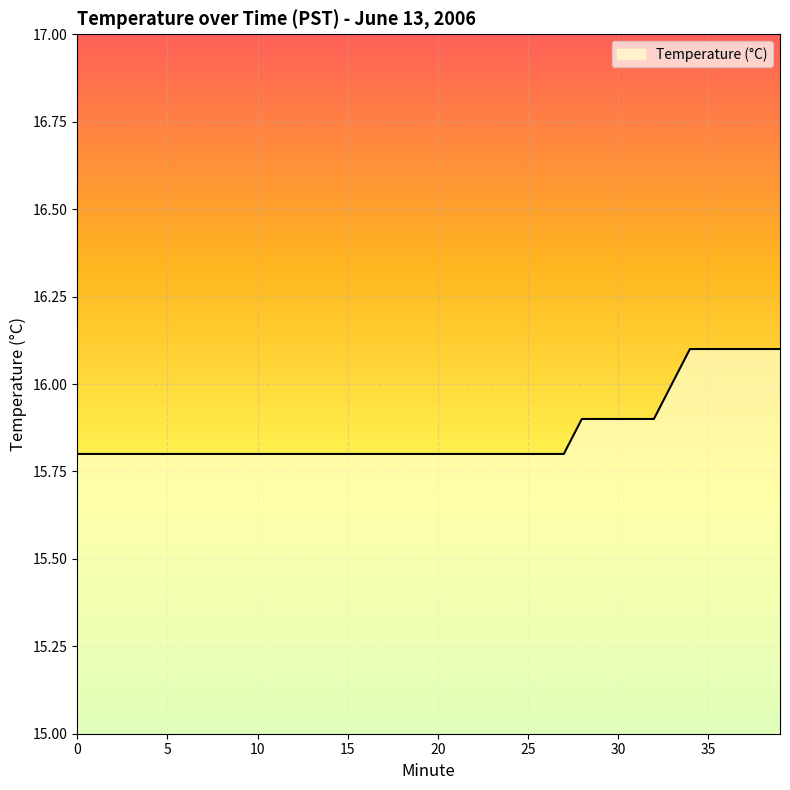

What is the maximum value shown in the chart?

16.1